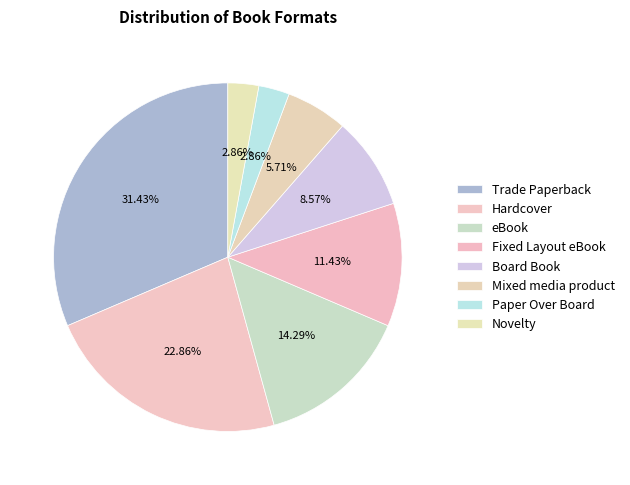

How many segments does this pie chart have?

8